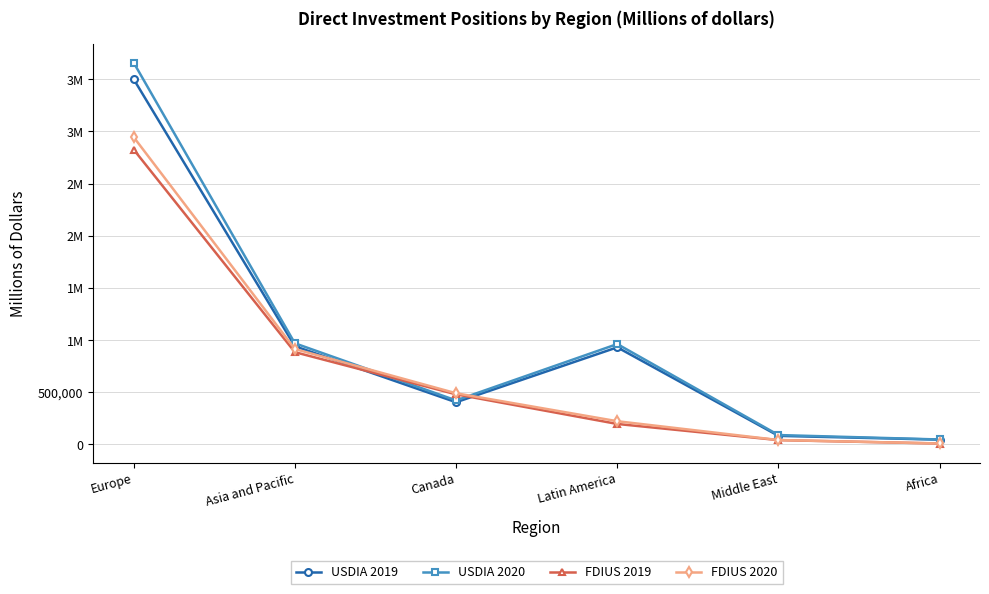

Does the chart display data point markers on the line(s)?

Yes